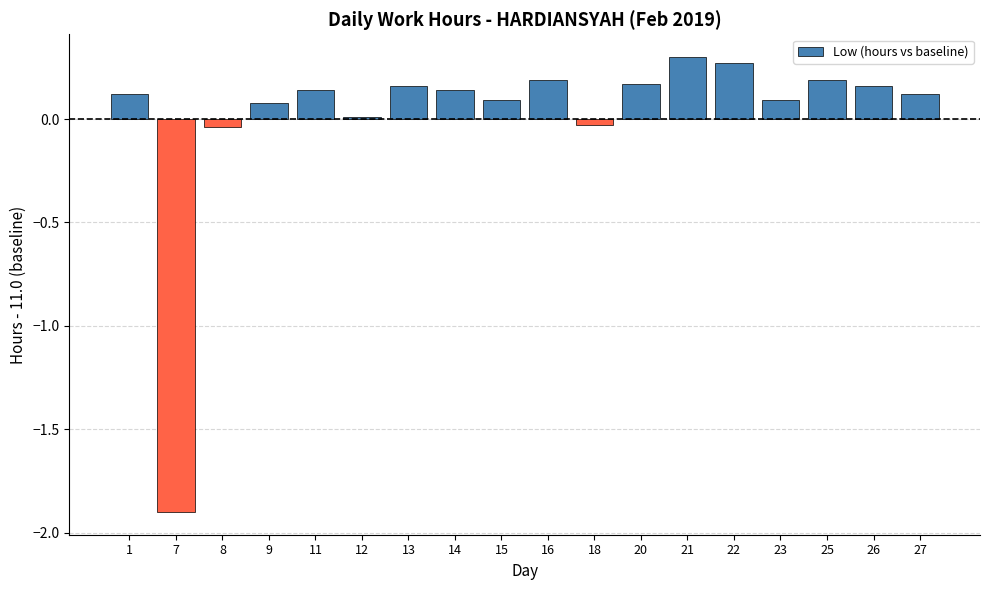

How many bars are there in total?

18